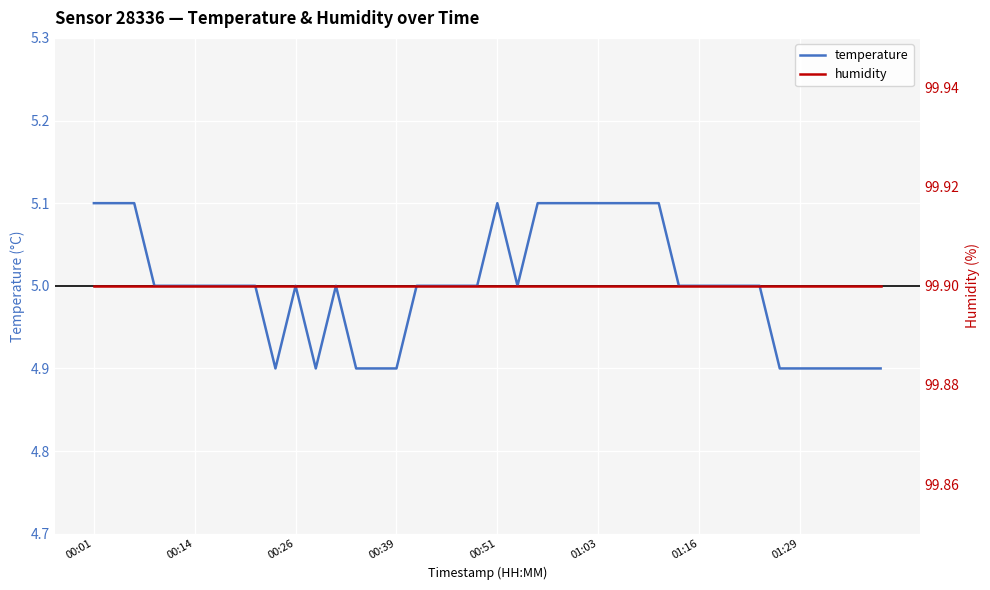

What is the difference between the maximum and second lowest values in the temperature series?

0.2